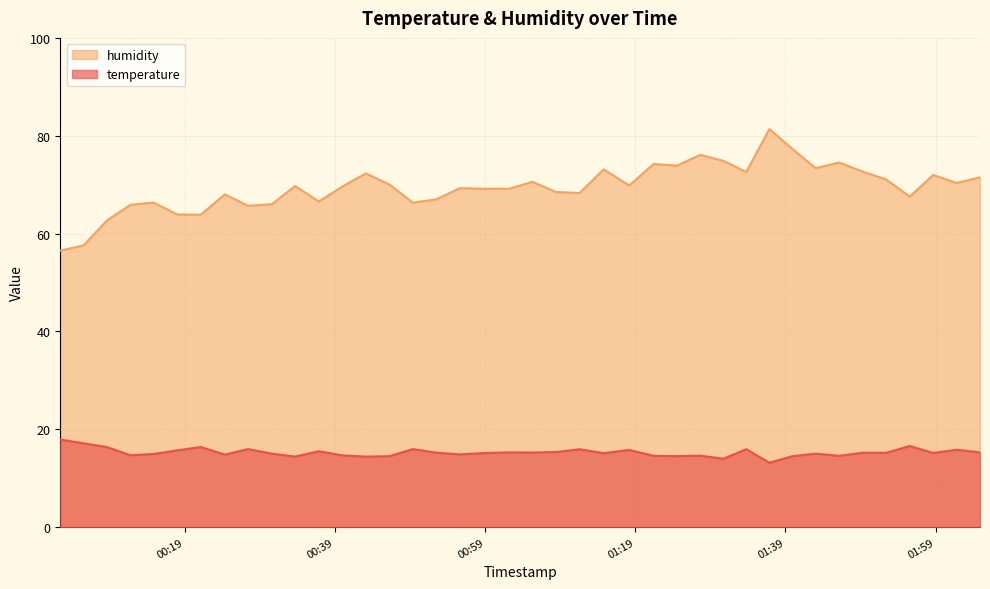

In temperature, how many points are higher than both neighbors (excluding endpoints)?

13